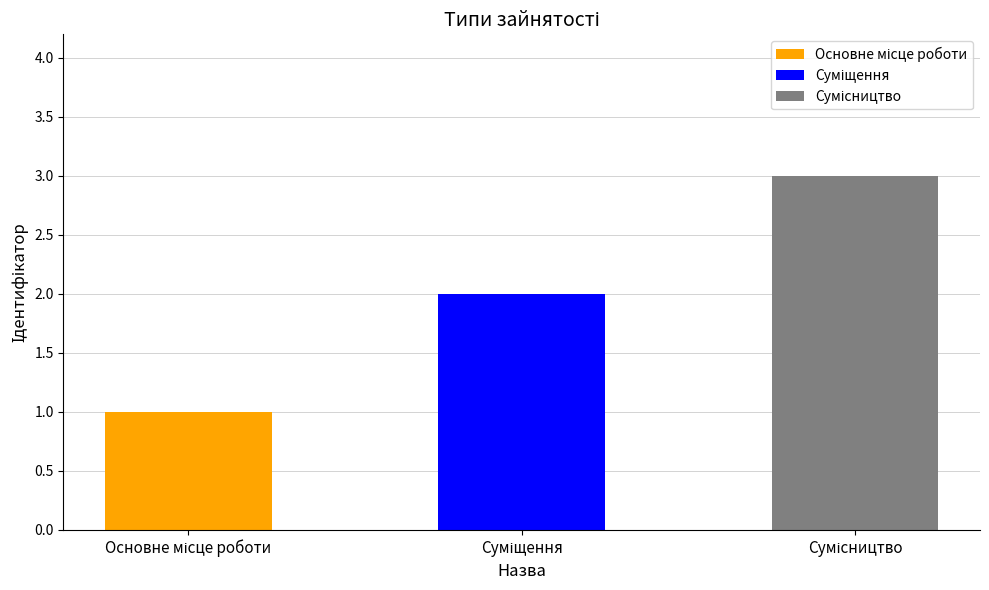

What is the difference between the maximum and minimum values?

2